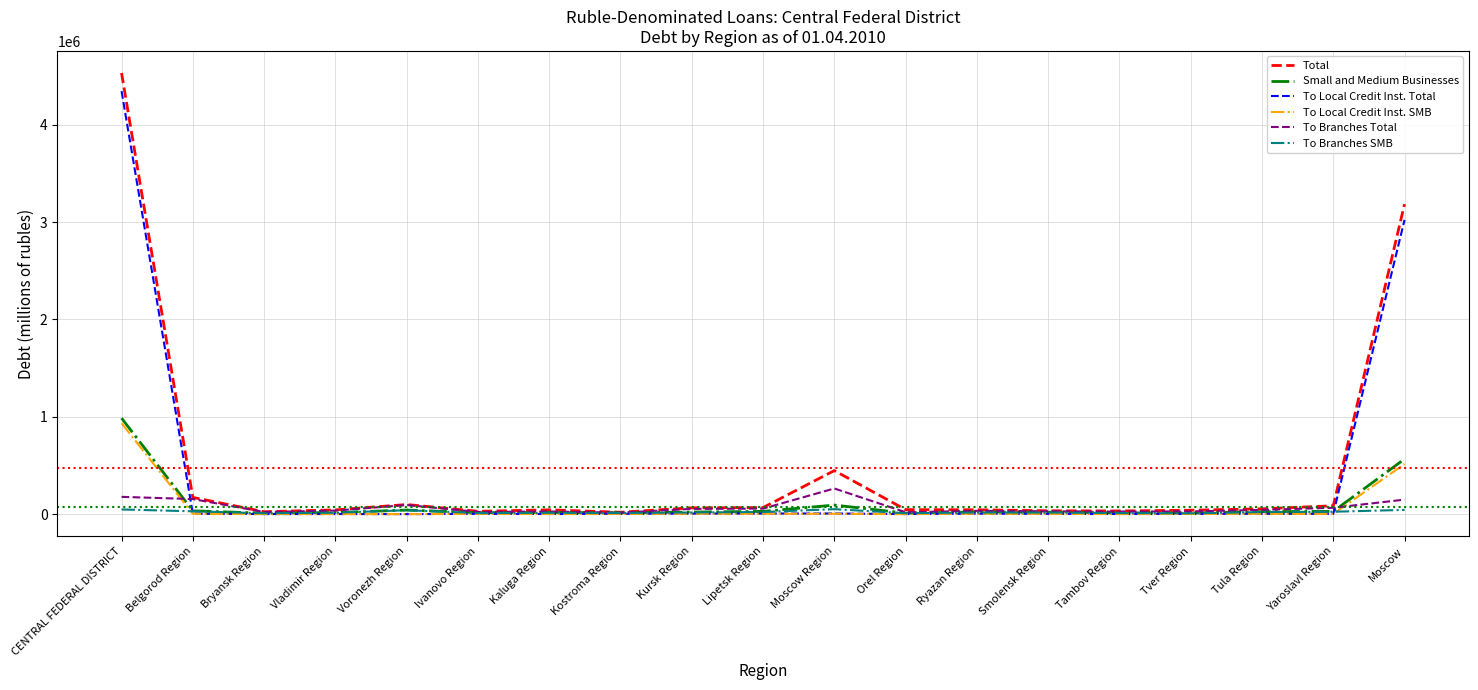

What is the highest value of the Total series?

4531491